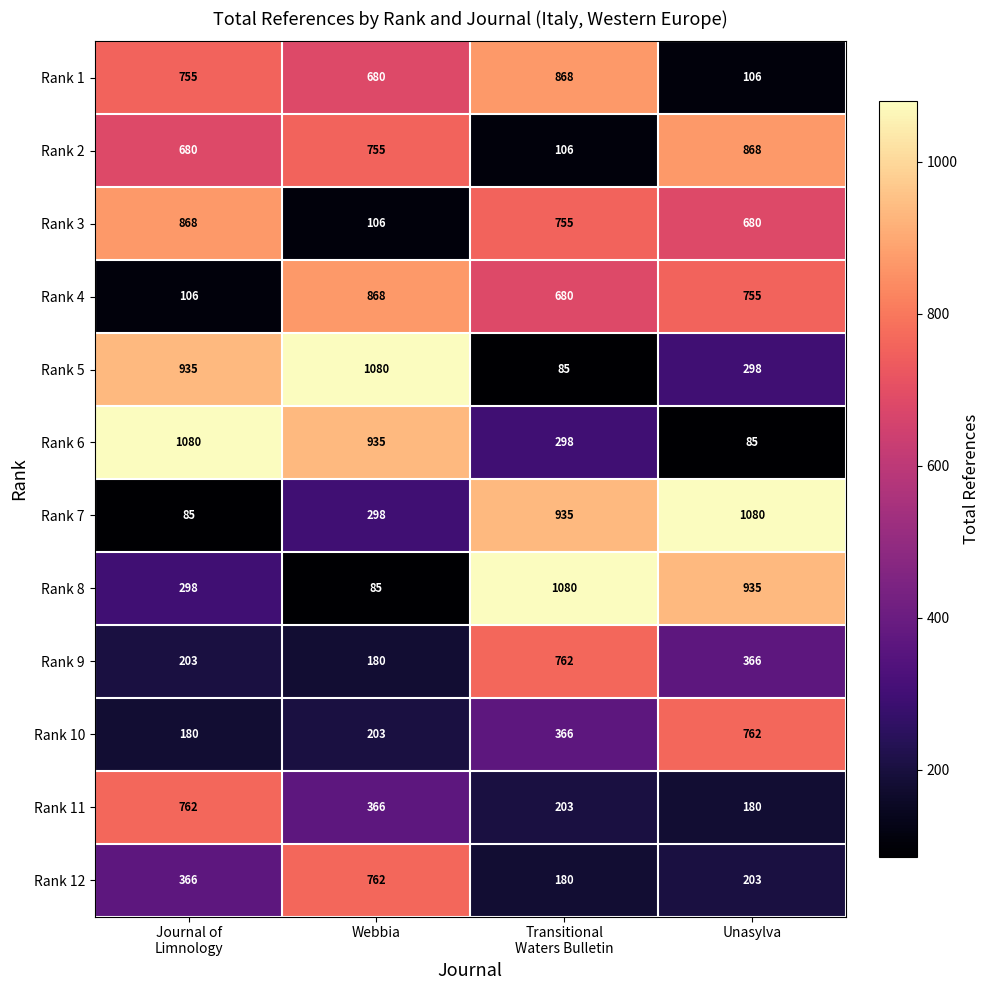

Count the Rank 6 values in the range 298 to 1080.

3